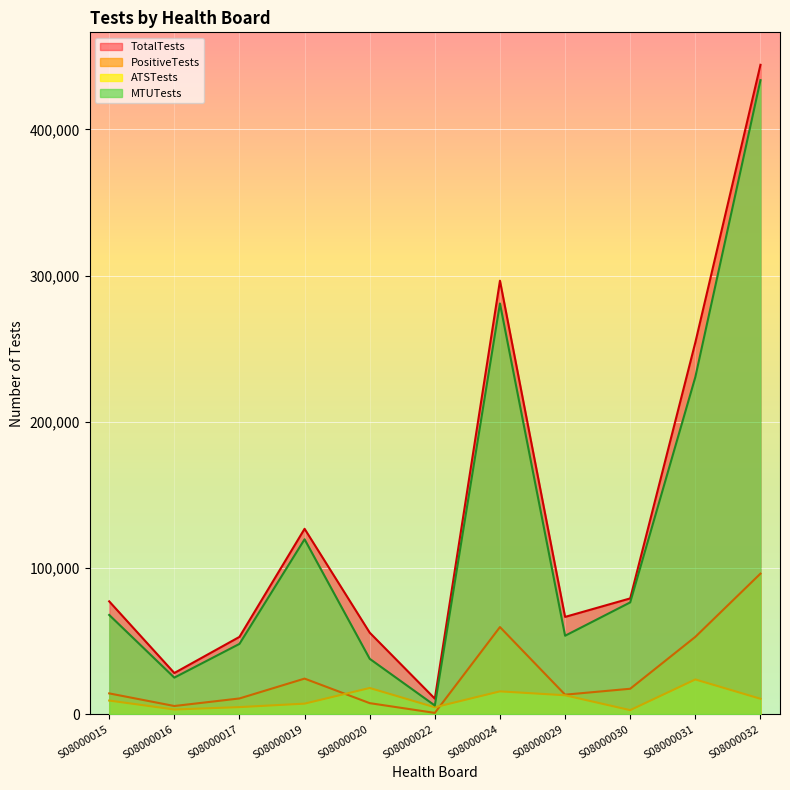

True or false: TotalTests and PositiveTests cross at least once.

False